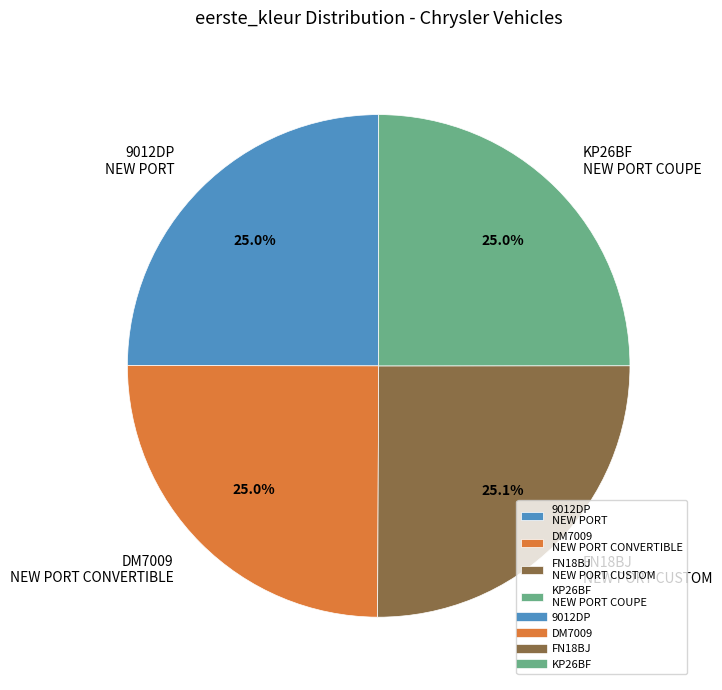

Does KP26BF NEW PORT COUPE represent more than half of the total?

No